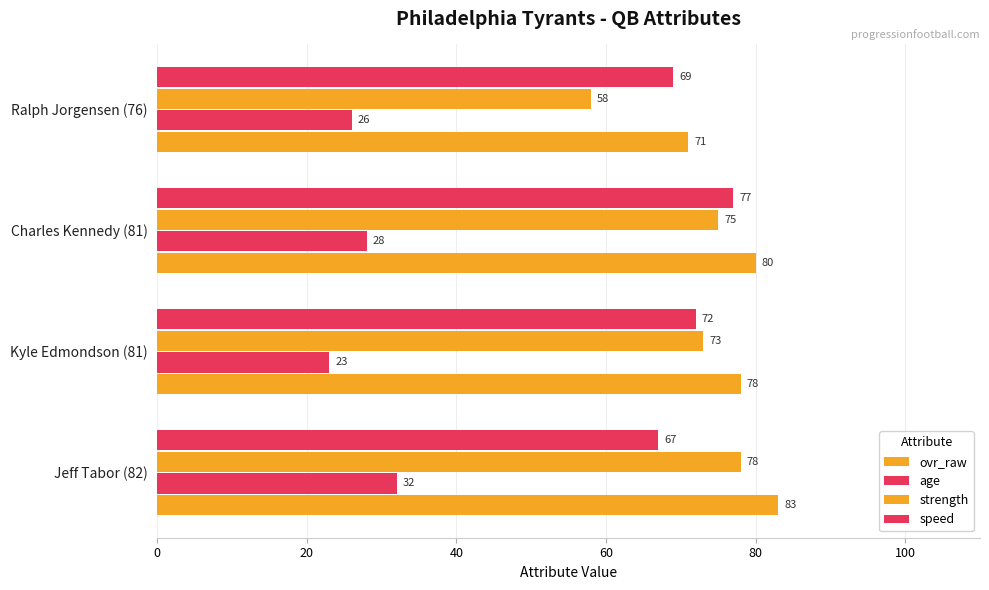

Which series has the largest total across all categories?

ovr_raw